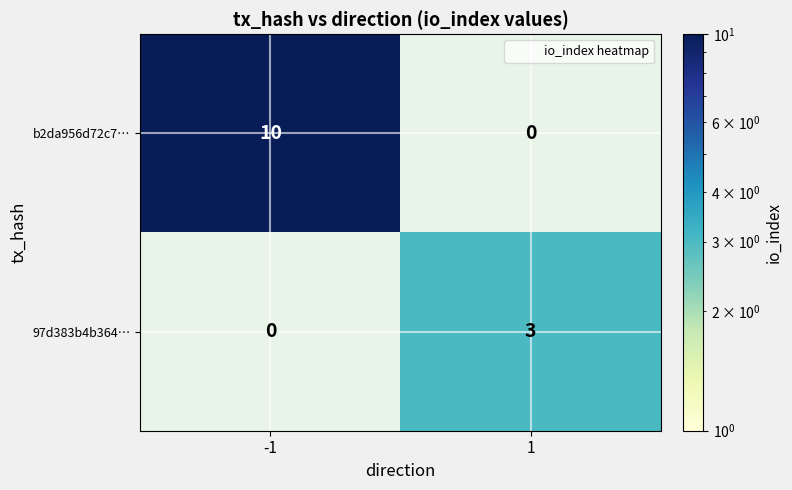

Rank the series at -1 from highest to lowest value.

b2da956d72c7…, 97d383b4b364…